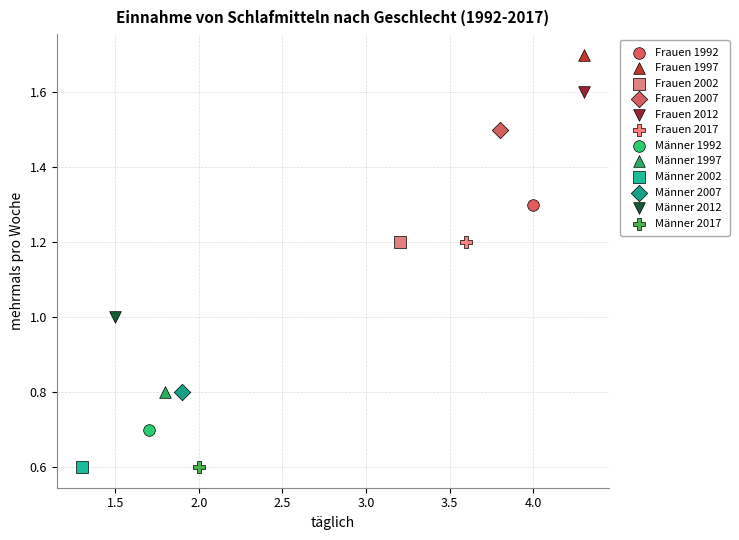

What are all the series names shown in the legend?

Frauen 1992, Frauen 1997, Frauen 2002, Frauen 2007, Frauen 2012, Frauen 2017, Männer 1992, Männer 1997, Männer 2002, Männer 2007, Männer 2012, Männer 2017